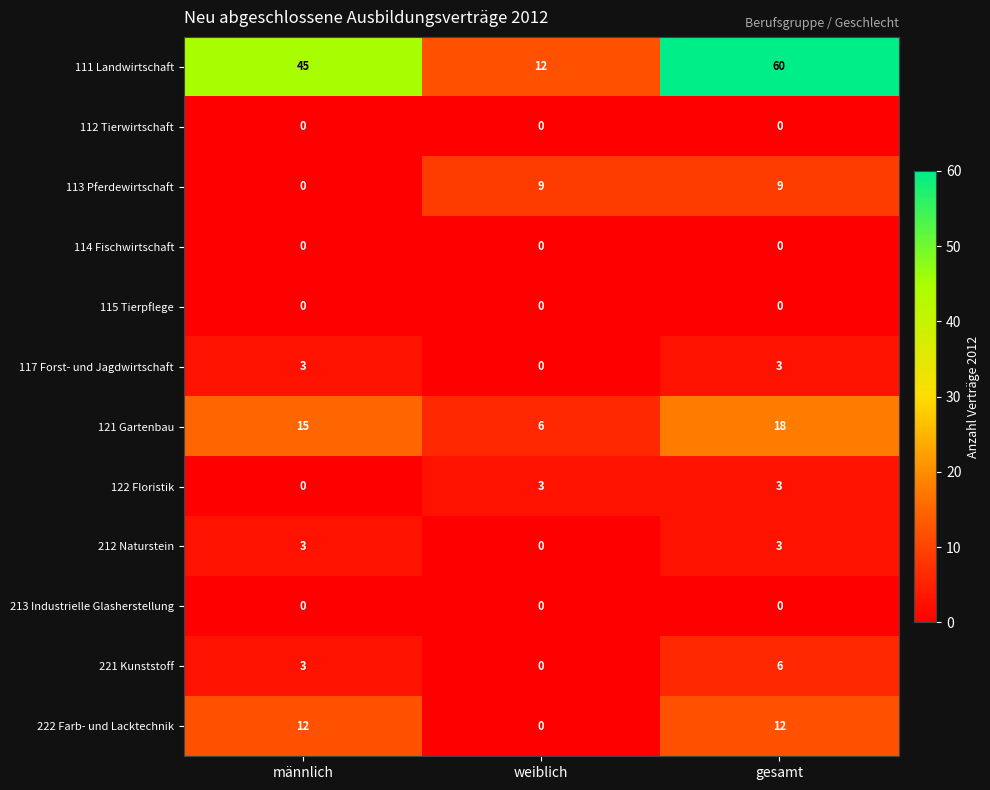

At which label does 121 Gartenbau reach its minimum?

weiblich